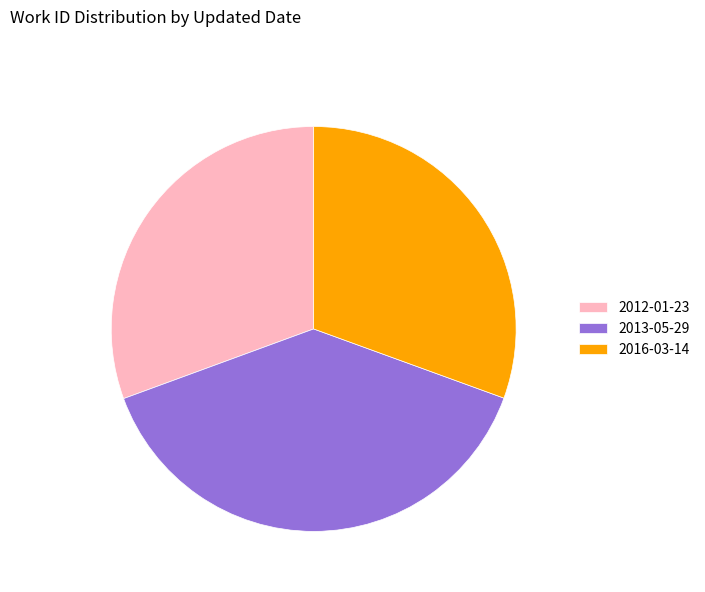

What is the largest slice in the pie chart?

2013-05-29